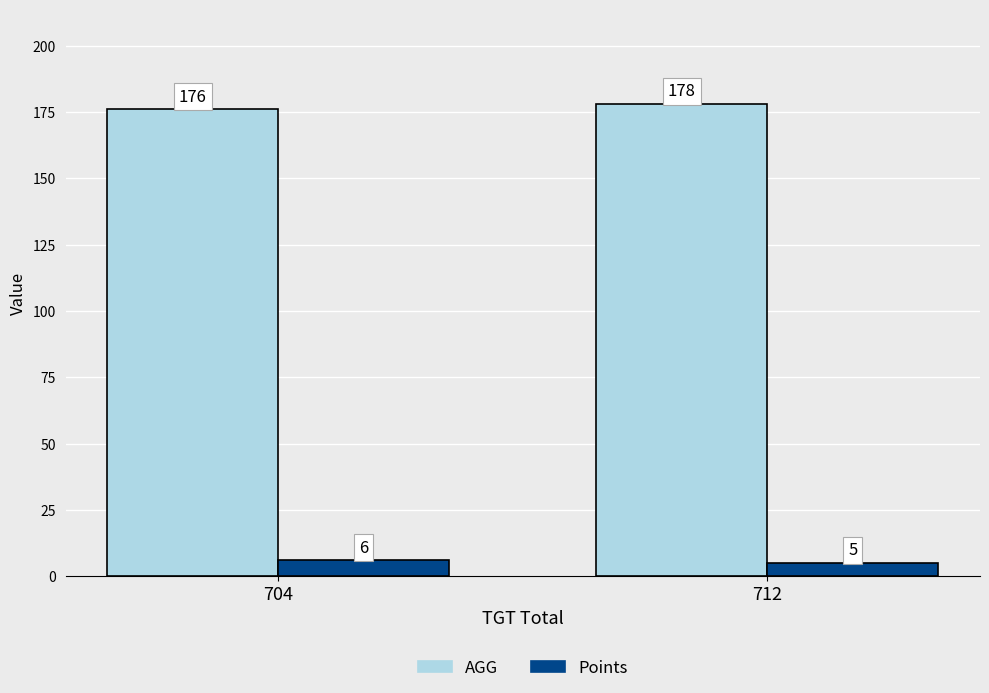

At which category is the sum across all series the highest?

712